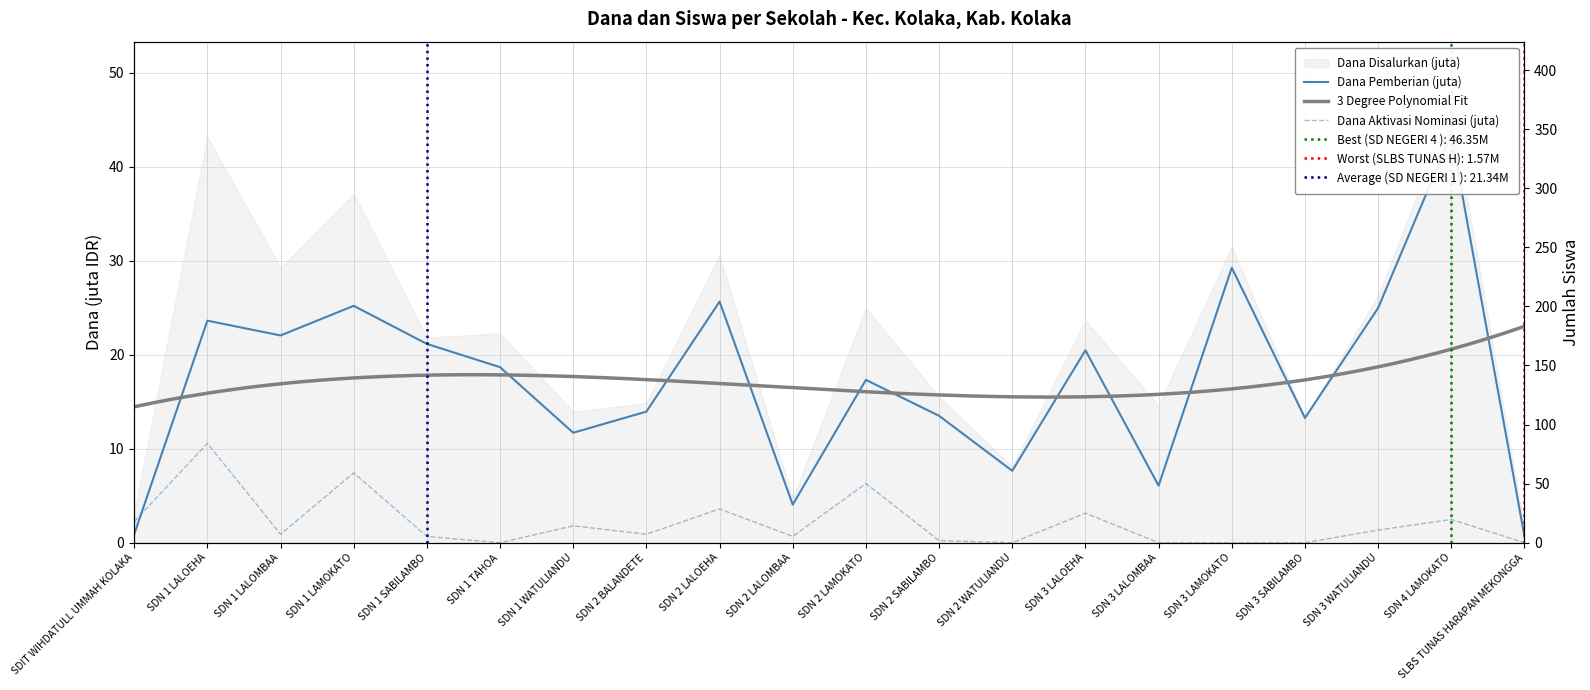

At which category is the sum across all series the highest?

SDN 4 LAMOKATO